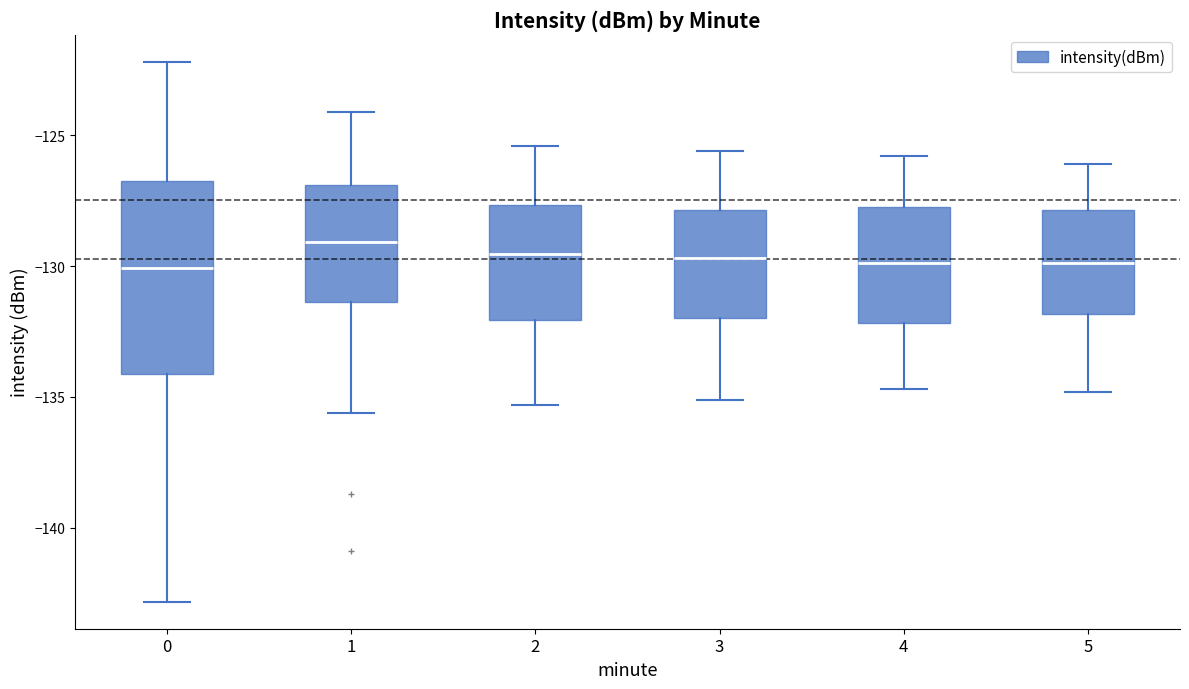

Where is the upper edge of the box at x = 0 on the y-axis? The values are not printed on the chart, so give them approximately, as read against the axis.

-127.0